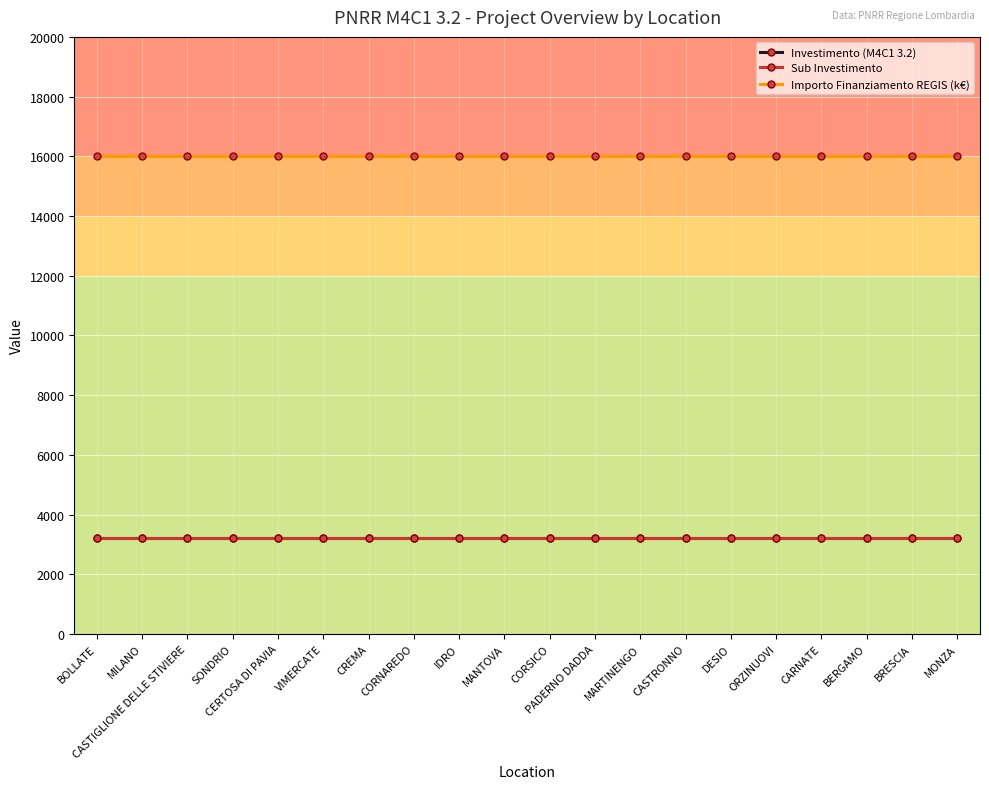

True or false: Importo Finanziamento REGIS (k€) and Investimento (M4C1 3.2) intersect in this chart.

False